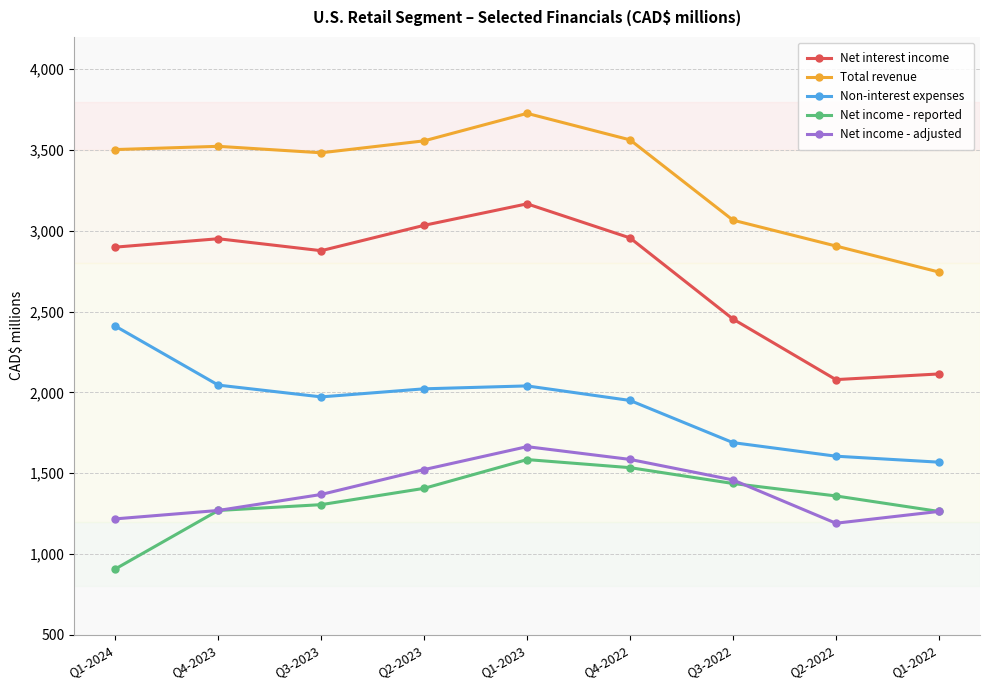

What is the value of the Net interest income point at the 6th from the left?

2956